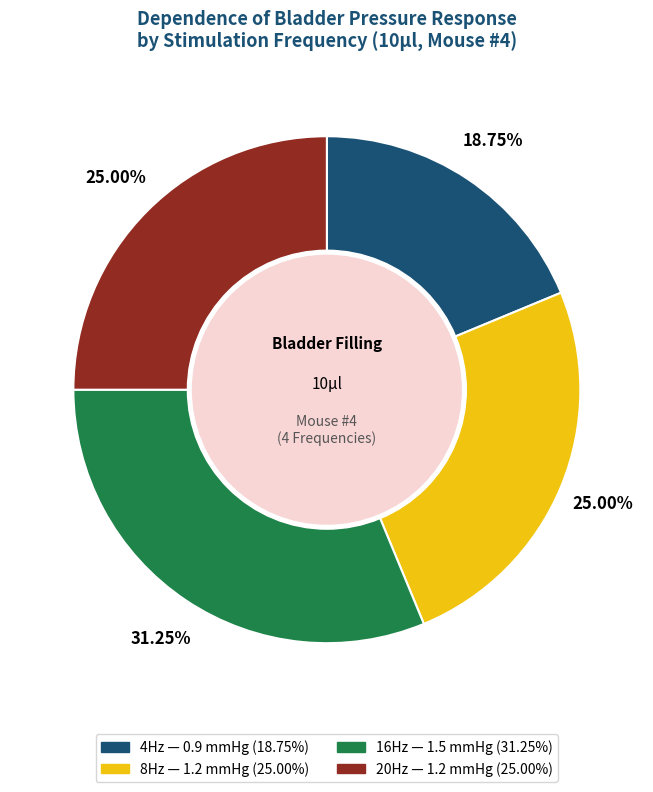

Approximately how many times larger is the value at 20Hz compared to 8Hz?

1.0